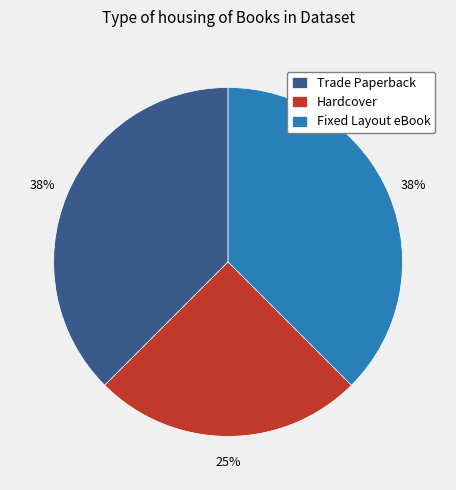

Approximately how many times larger is the value at Trade Paperback compared to Fixed Layout eBook?

1.0